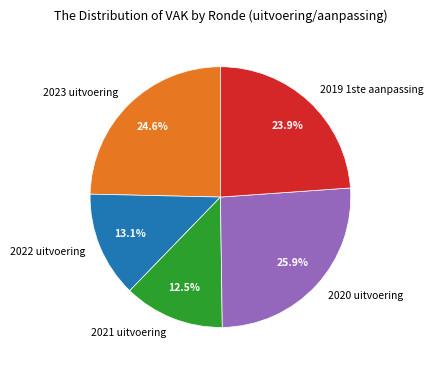

Is 2020 uitvoering the majority of the pie?

No